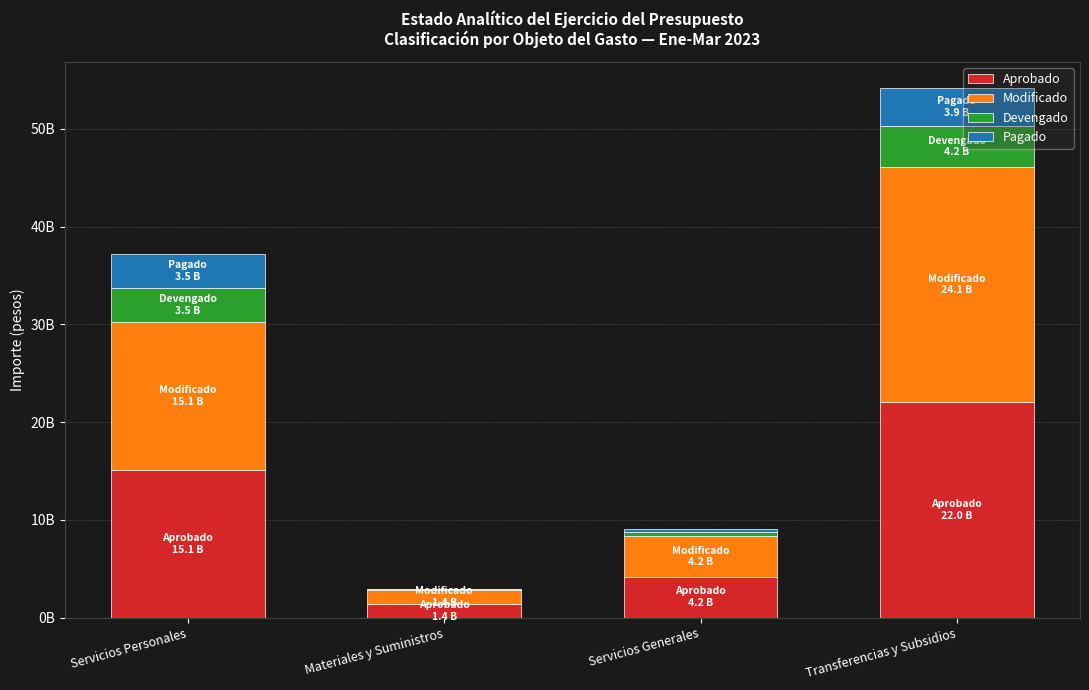

Where is Aprobado nearest to the value 11732740013?

Servicios Personales